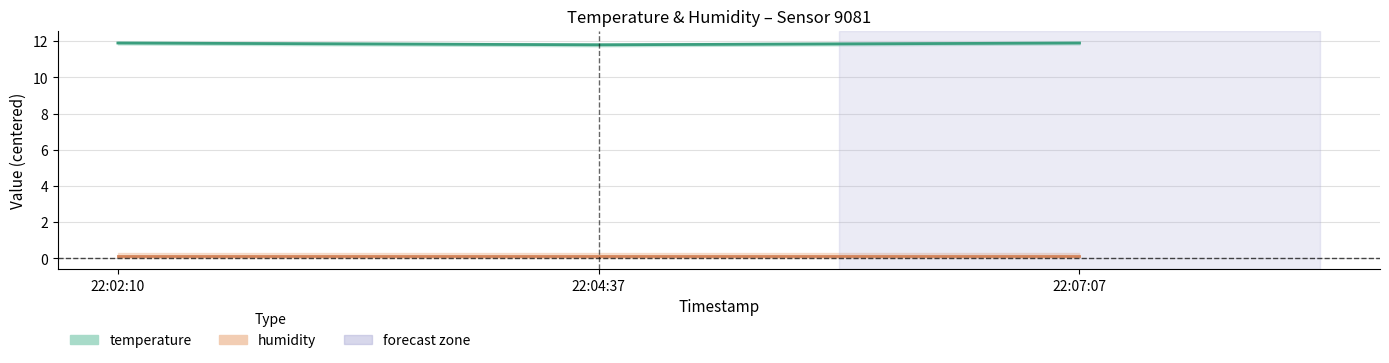

Read the value at 22:04:37.

11.8